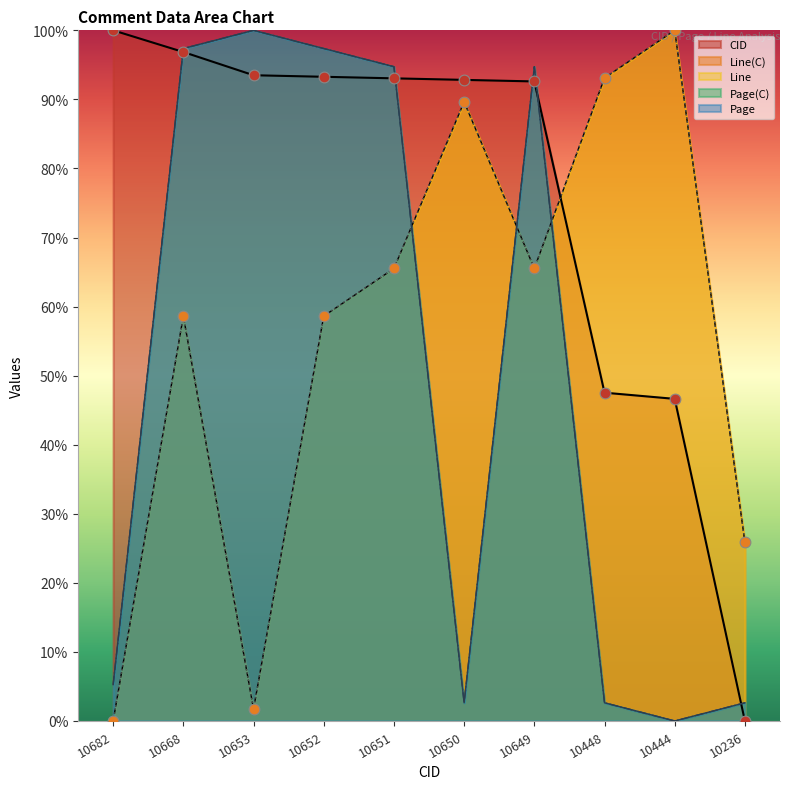

At how many categories does at least one series exceed 96?

5